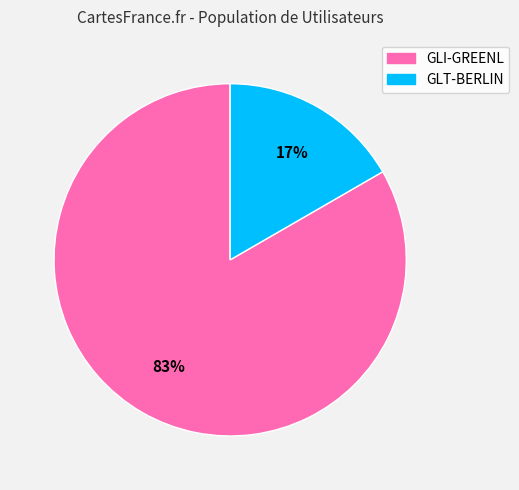

Between GLT-BERLIN and GLI-GREENL, which is larger?

GLI-GREENL